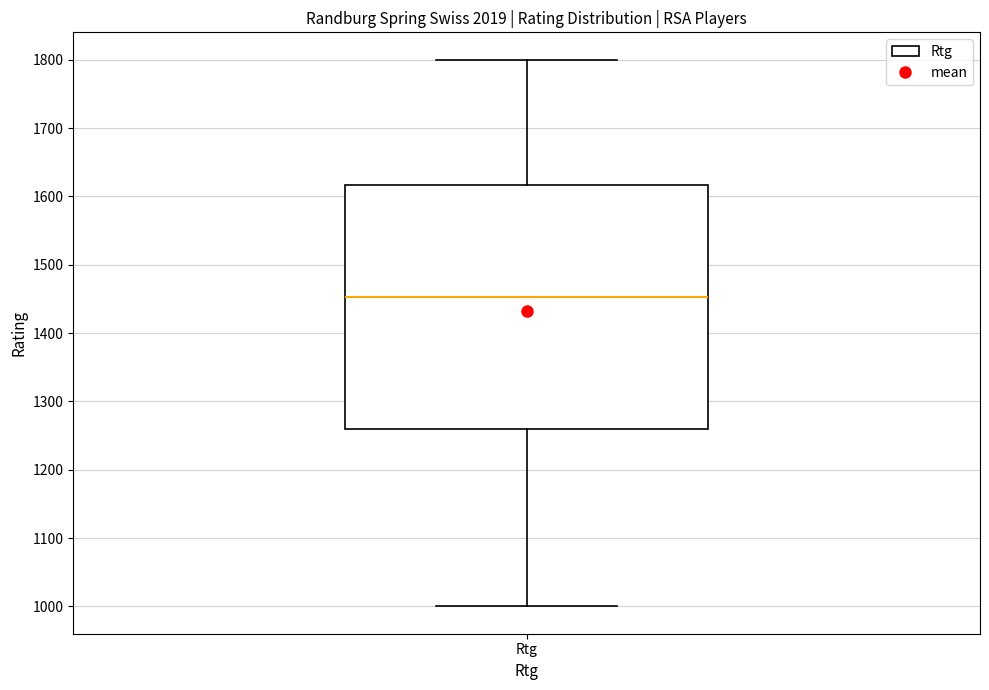

Read this box plot against the y-axis: the position of the median line, the range covered by the box, and the ends of both whiskers. The values are not printed on the chart, so give them approximately, as read against the axis.

median 1450, box 1260 to 1620, whiskers 1000 to 1800